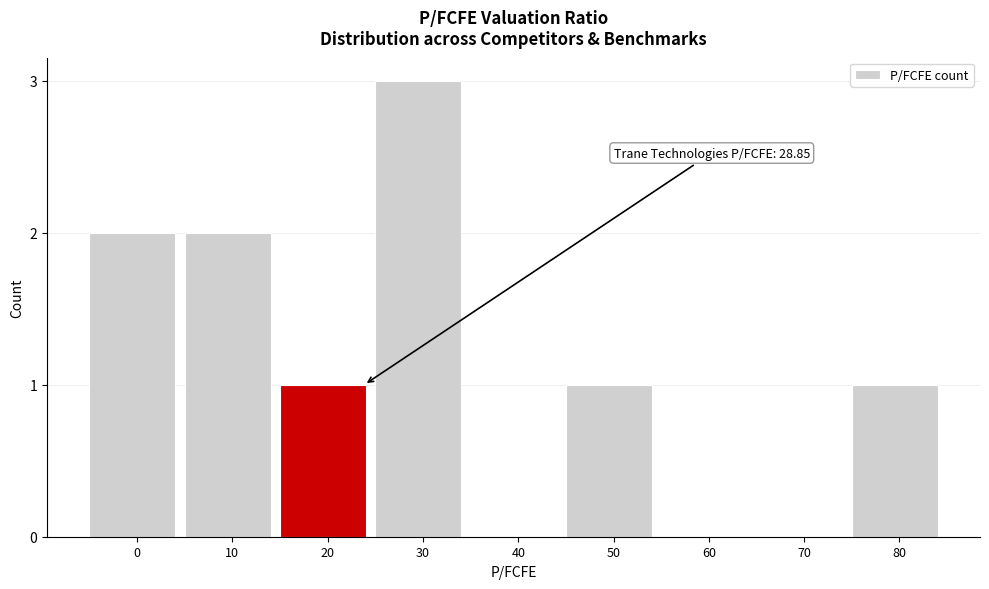

Reading left to right, list all the values displayed in this chart.

0=2	10=2	20=1	30=3	40=0	50=1	60=0	70=0	80=1